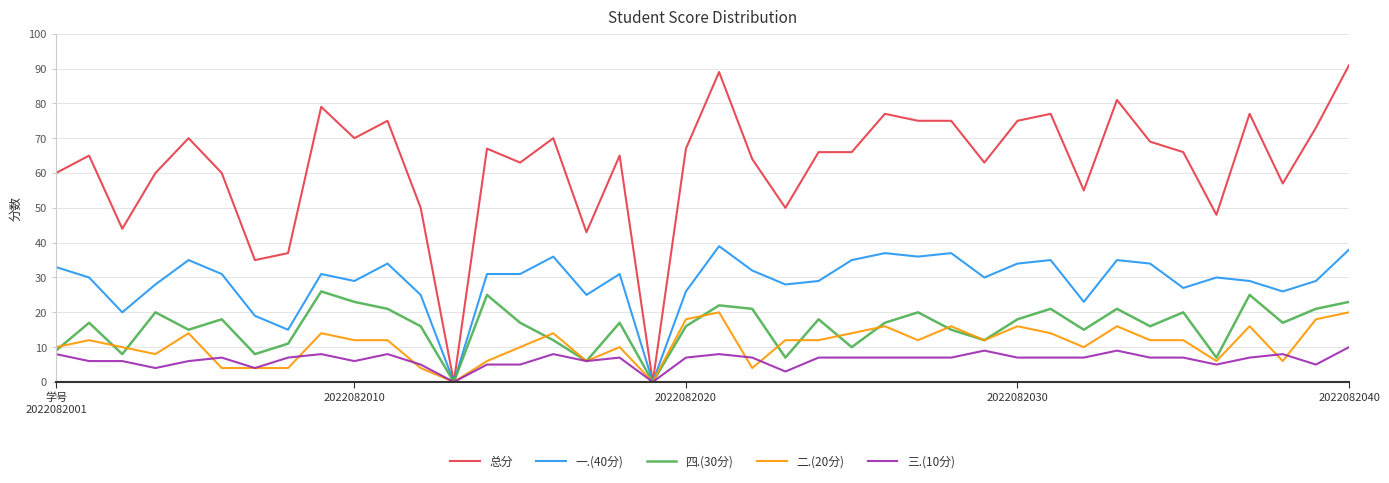

Which series has the largest range (max minus min)?

总分